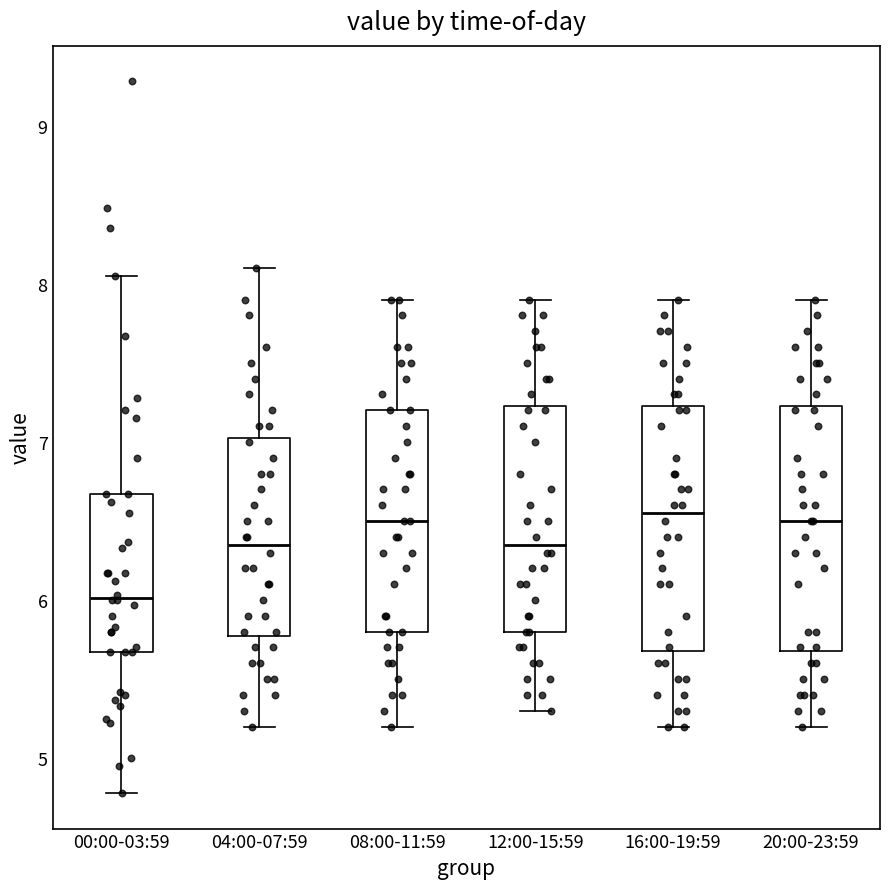

Reading left to right, read every box against the y-axis: the position of its median line, the range the box covers, and the ends of its whiskers. The values are not printed on the chart, so give them approximately, as read against the axis.

00:00-03:59: median 6.0, box 5.7 to 6.7, whiskers 4.8 to 8.1
04:00-07:59: median 6.4, box 5.8 to 7.0, whiskers 5.2 to 8.1
08:00-11:59: median 6.5, box 5.8 to 7.2, whiskers 5.2 to 7.9
12:00-15:59: median 6.4, box 5.8 to 7.2, whiskers 5.3 to 7.9
16:00-19:59: median 6.6, box 5.7 to 7.2, whiskers 5.2 to 7.9
20:00-23:59: median 6.5, box 5.7 to 7.2, whiskers 5.2 to 7.9